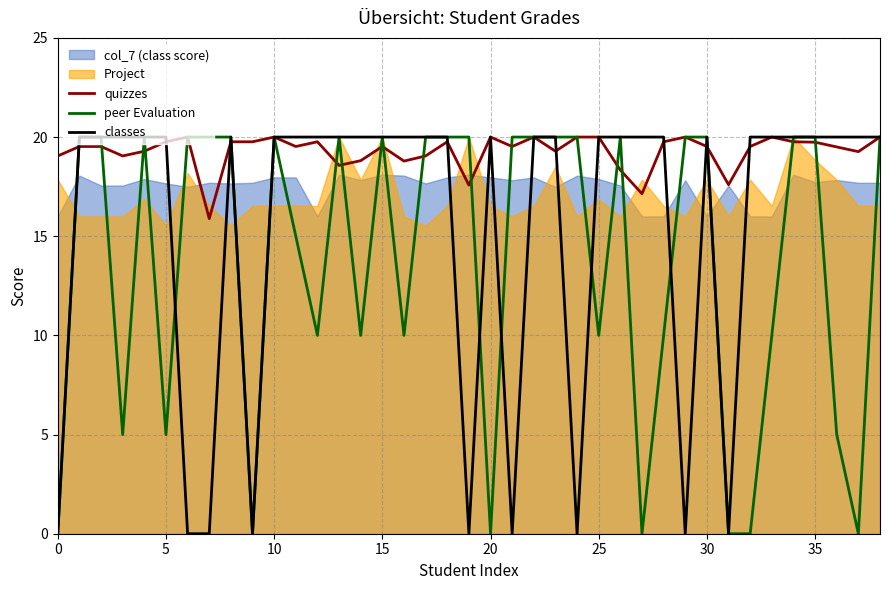

Which series ends up on top after the final intersection of classes and quizzes?

classes